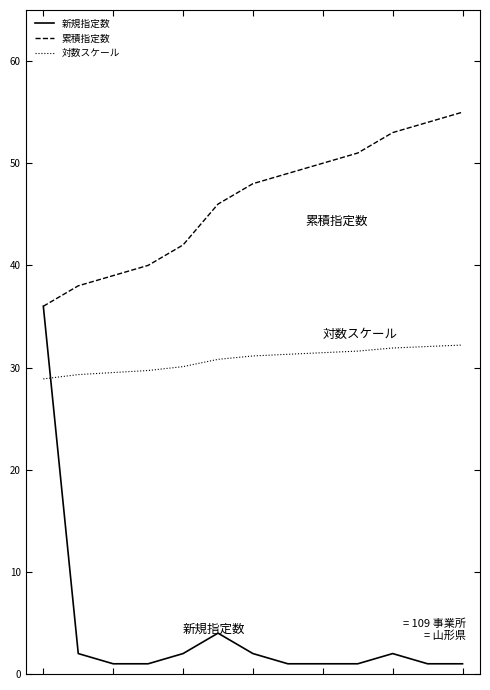

Which series has the largest range (max minus min)?

新規指定数